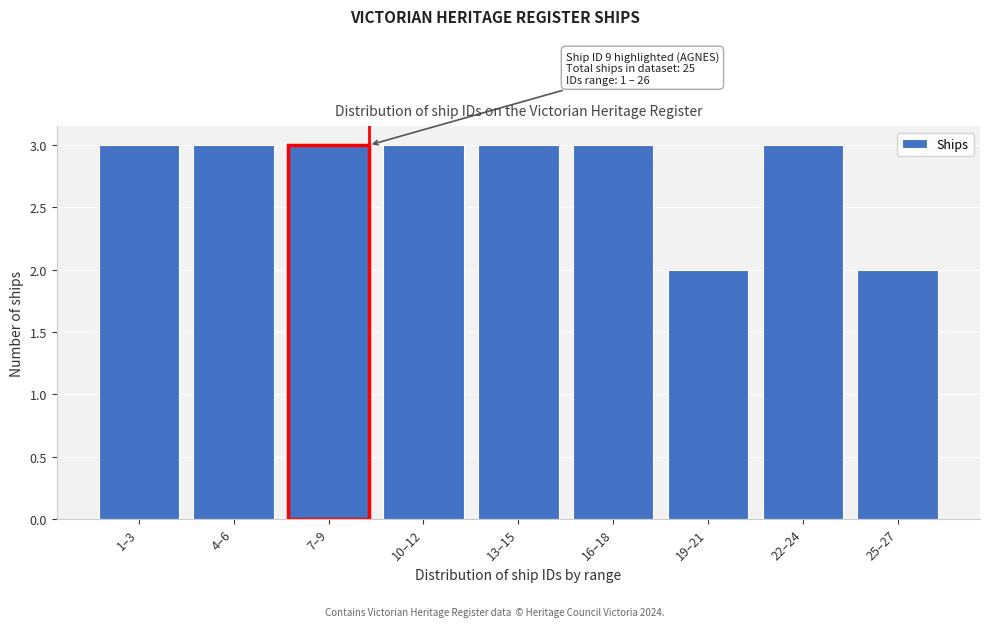

Reading left to right, list all the values displayed in this chart.

1–3=3	4–6=3	7–9=3	10–12=3	13–15=3	16–18=3	19–21=2	22–24=3	25–27=2